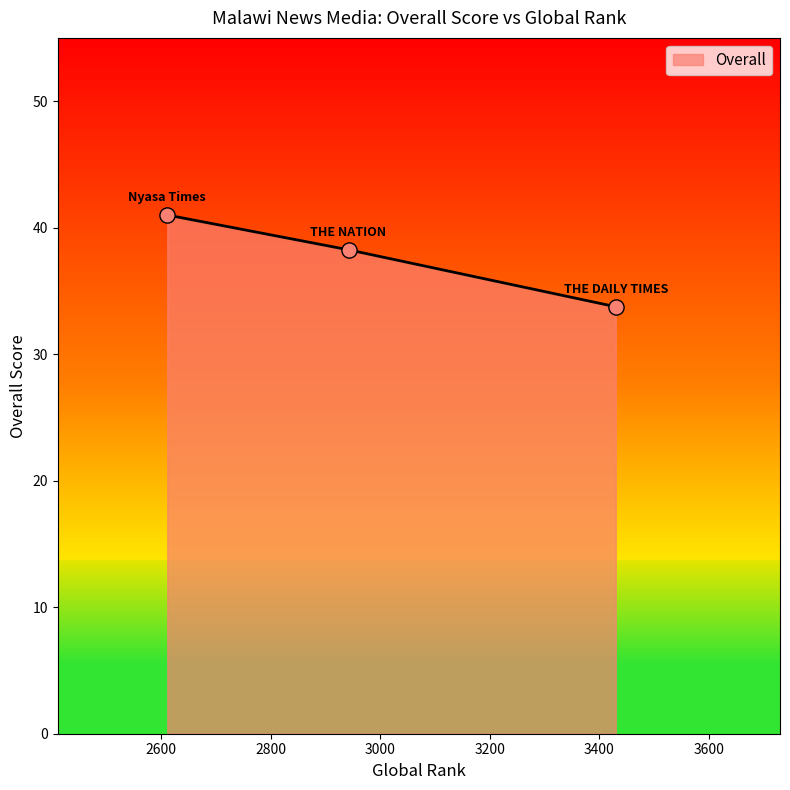

What is the minimum value shown in the chart?

33.8